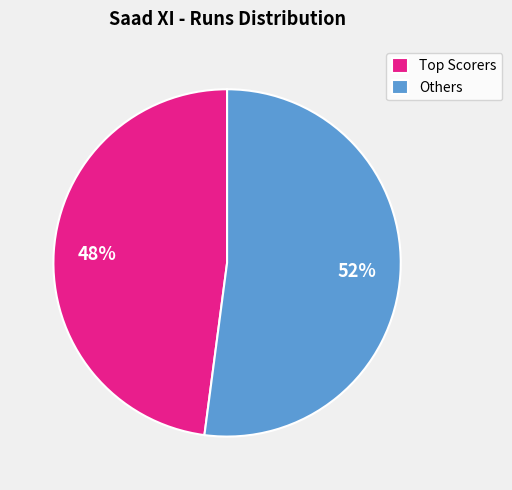

What percentage is the Others slice, to the nearest percent?

52%